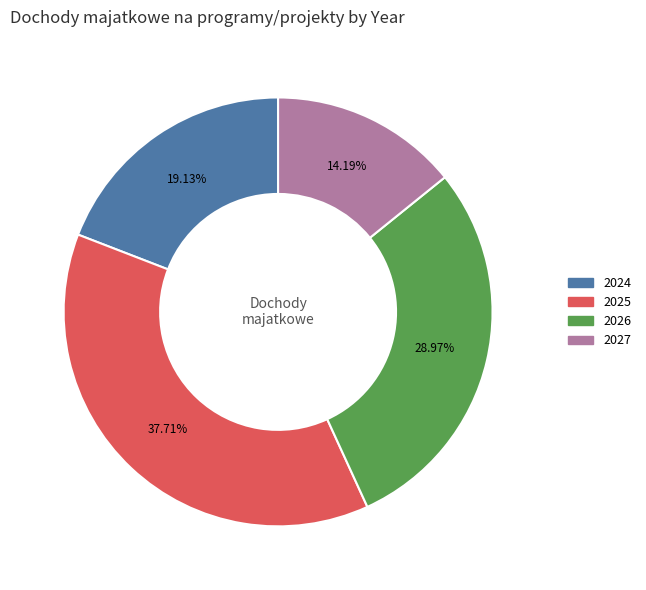

Is there any slice that represents more than half of the pie?

No